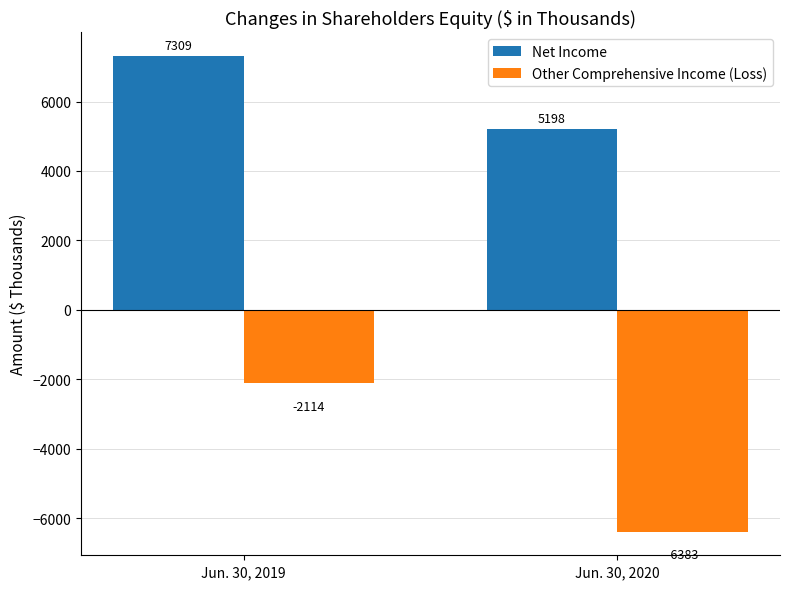

True or false: Other Comprehensive Income (Loss) has a value of -2114 at Jun. 30, 2019.

True